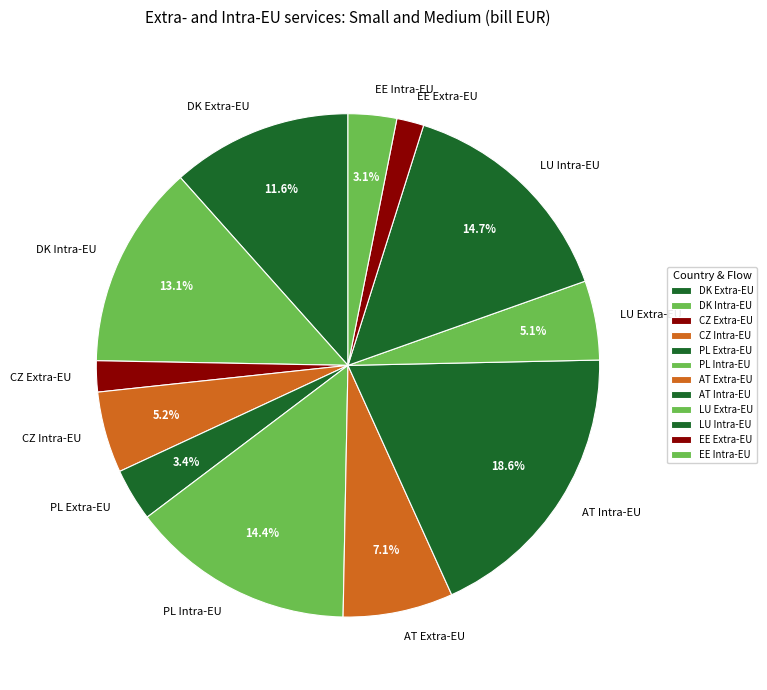

What percentage is the PL Extra-EU slice, to the nearest percent?

3%